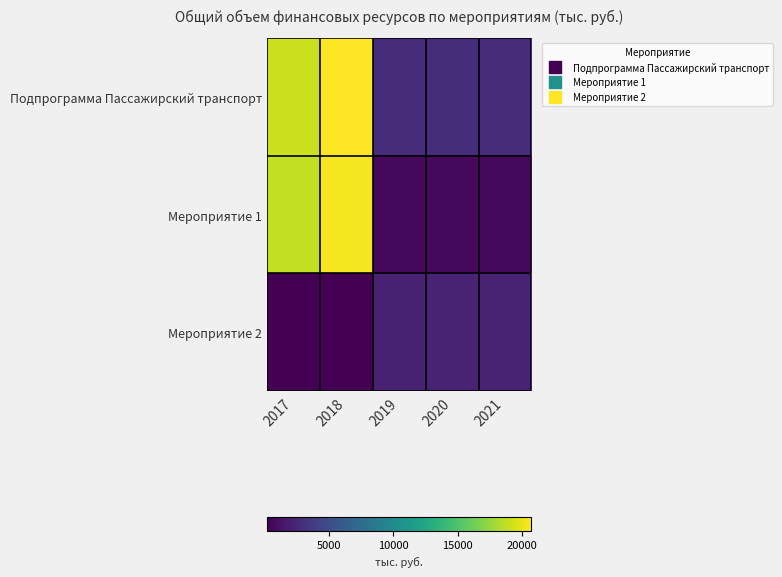

List the series in order of their overall mean, lowest first.

Мероприятие 2, Мероприятие 1, Подпрограмма Пассажирский транспорт